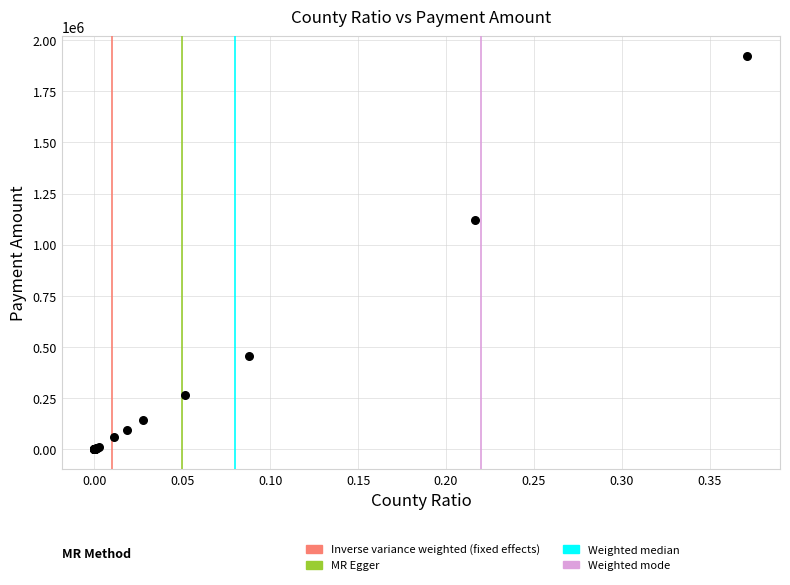

What Y value in the scatter plot is closest to 961465?

1119734.1